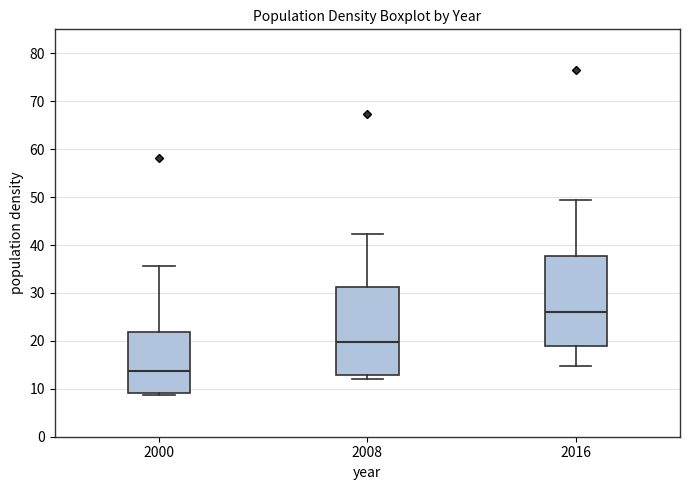

Reading left to right, transcribe this box plot: for each box, give where its median line is, the range the box spans, and where its two whiskers end, as read against the y-axis. The values are not printed on the chart, so give them approximately, as read against the axis.

2000: median 14, box 9 to 22, whiskers 9 (just below the box's lower edge) to 36
2008: median 20, box 13 to 31, whiskers 12 to 42
2016: median 26, box 19 to 38, whiskers 15 to 49